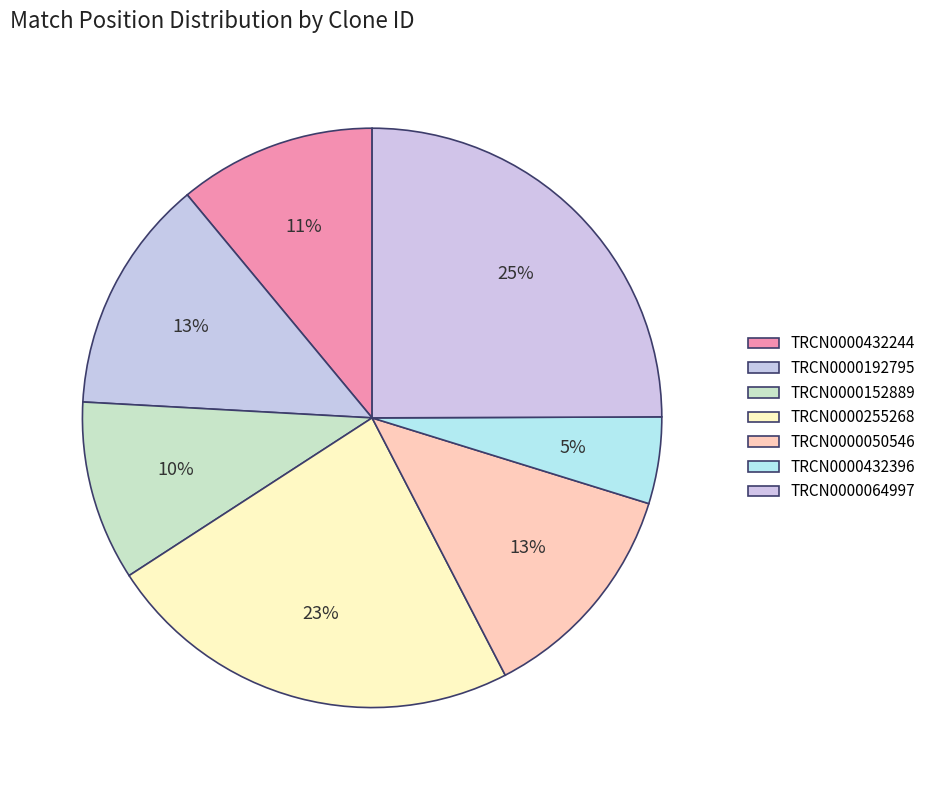

How many slices are in this pie chart?

7